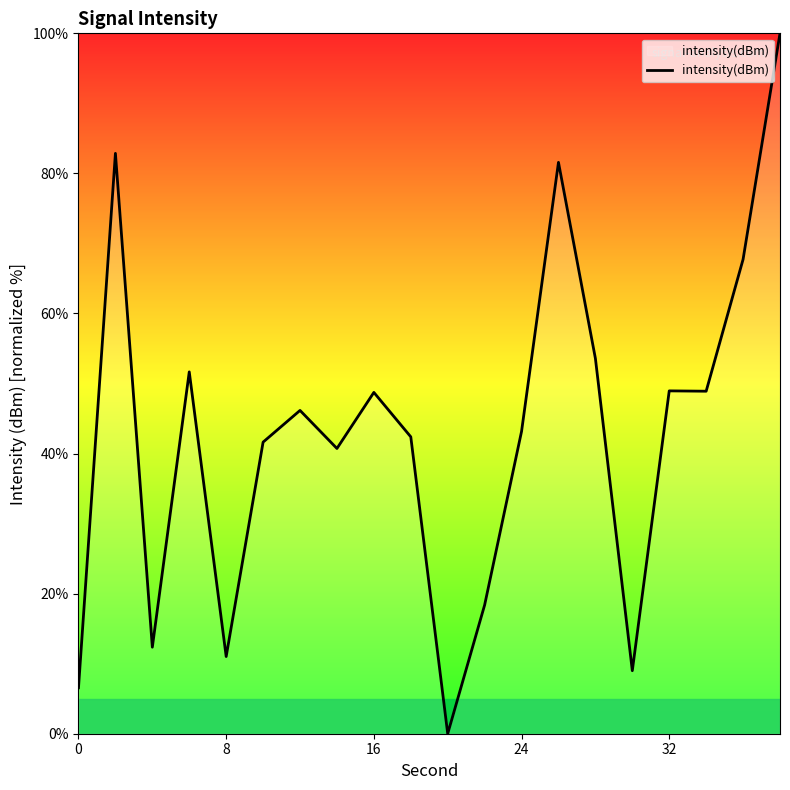

How many distinct data groups are displayed?

1